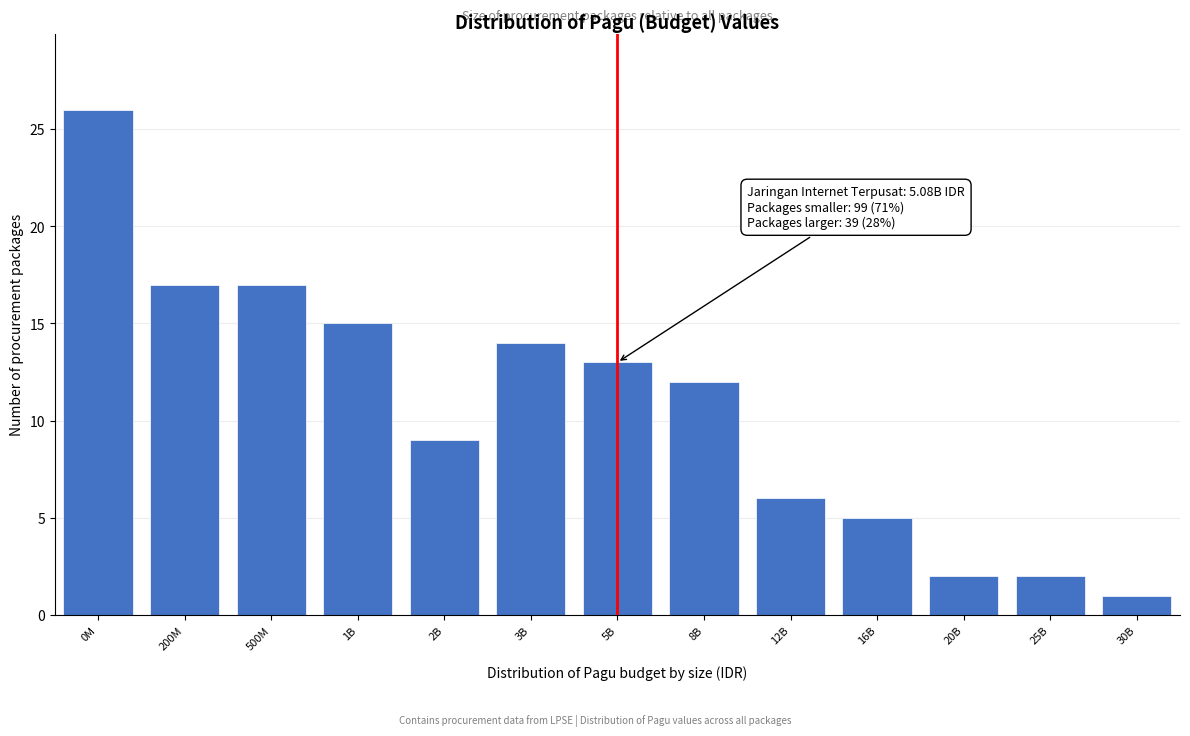

Reading left to right, list all the values displayed in this chart.

26	17	17	15	9	14	13	12	6	5	2	2	1